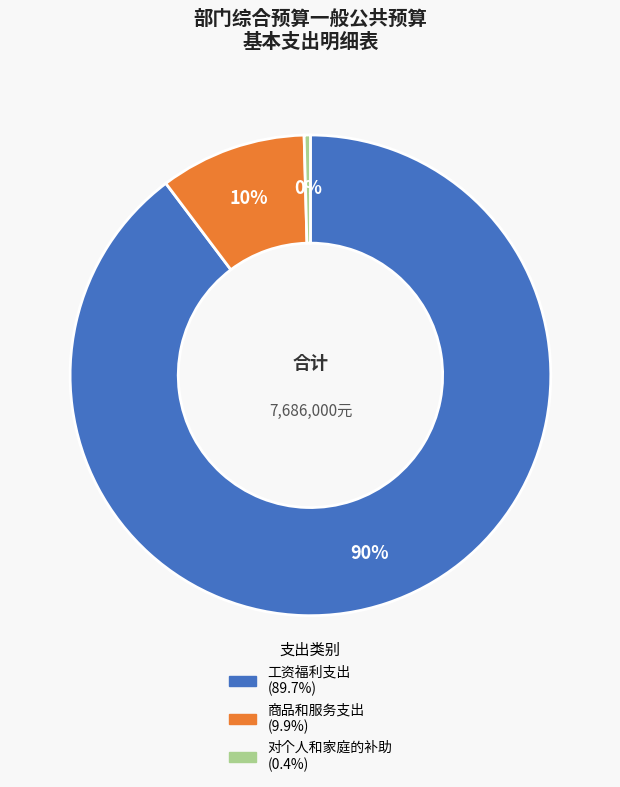

Combined, do 工资福利支出 and 商品和服务支出 account for over 50%?

Yes